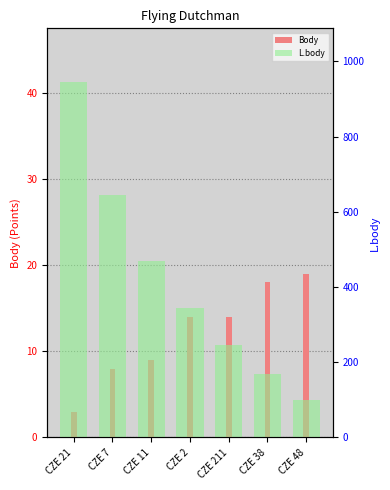

Reading right to left, extract all data points from this chart.

Body: 19	18	14	14	9	8	3
L.body: 101	168	247	344	469	645	946